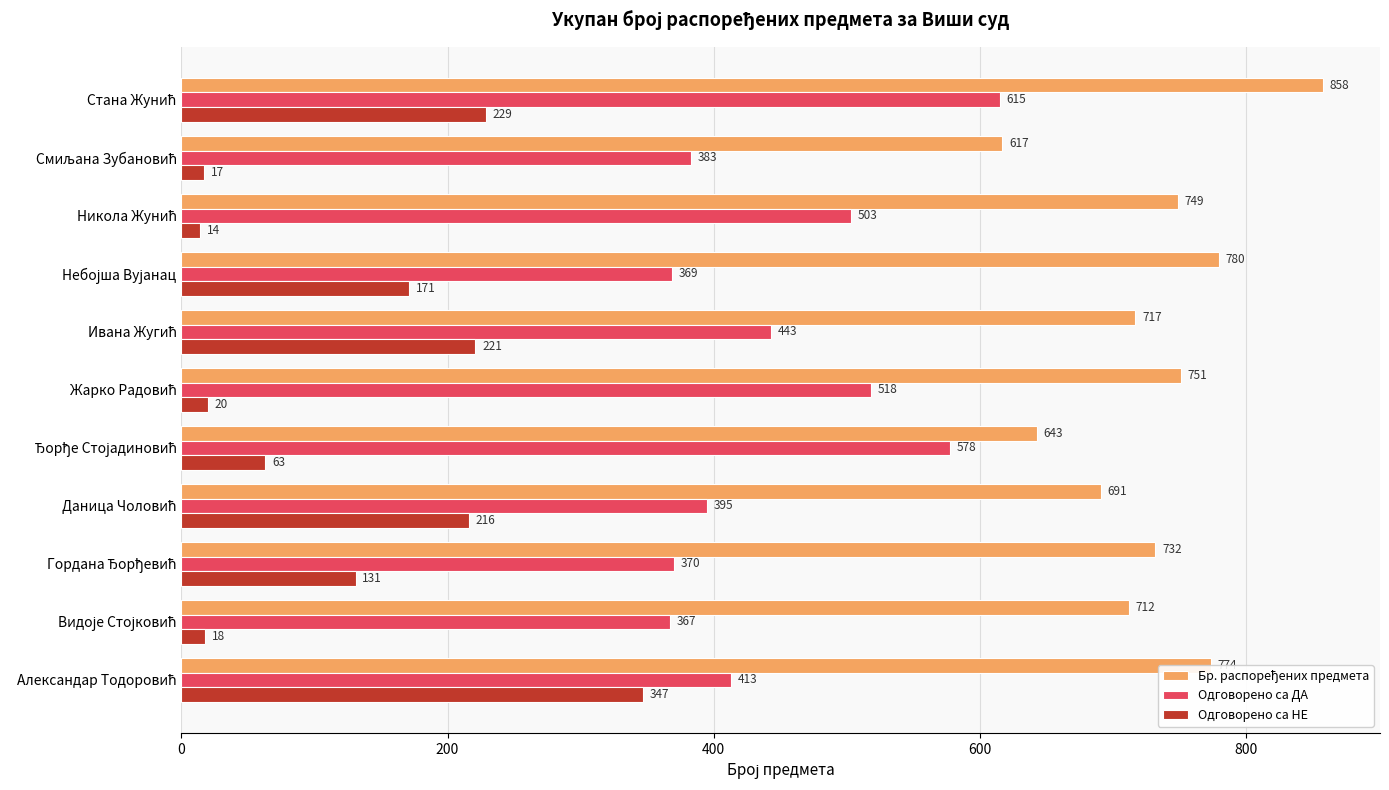

What is the difference between the maximum and minimum values in the Одговорено са ДА series?

248